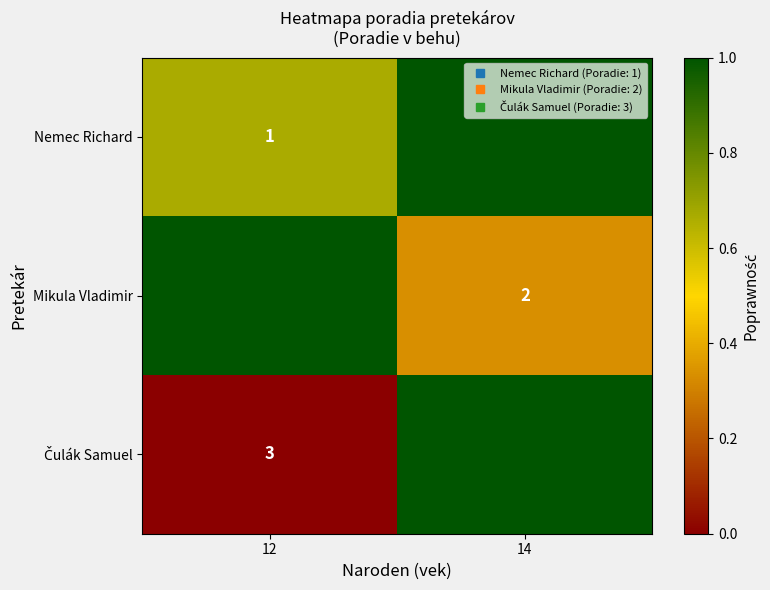

What is the difference between the maximum and minimum values in the row_1 series?

0.7